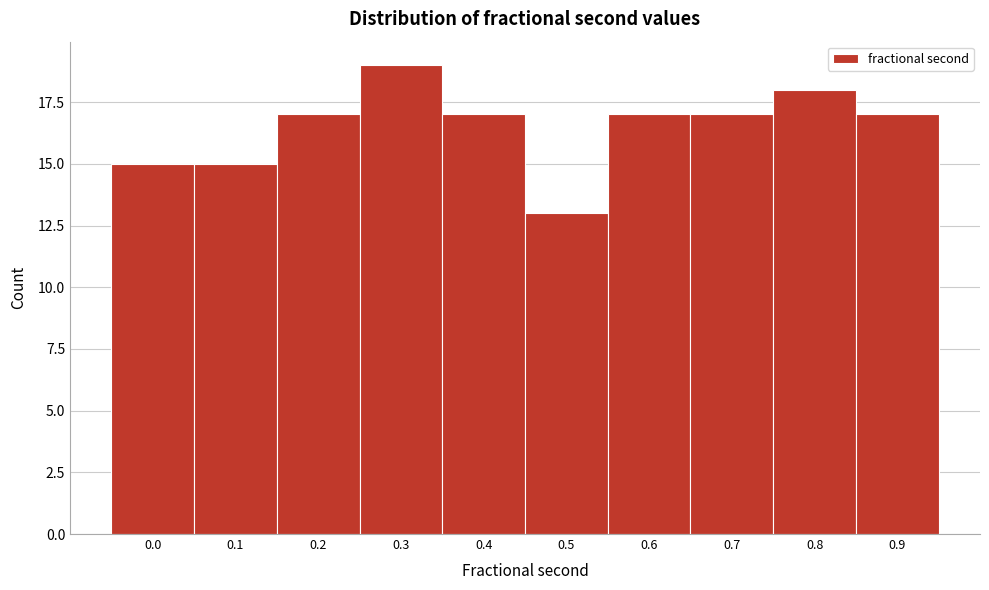

Reading left to right, list all the values displayed in this chart.

0.0=15	0.1=15	0.2=17	0.3=19	0.4=17	0.5=13	0.6=17	0.7=17	0.8=18	0.9=17